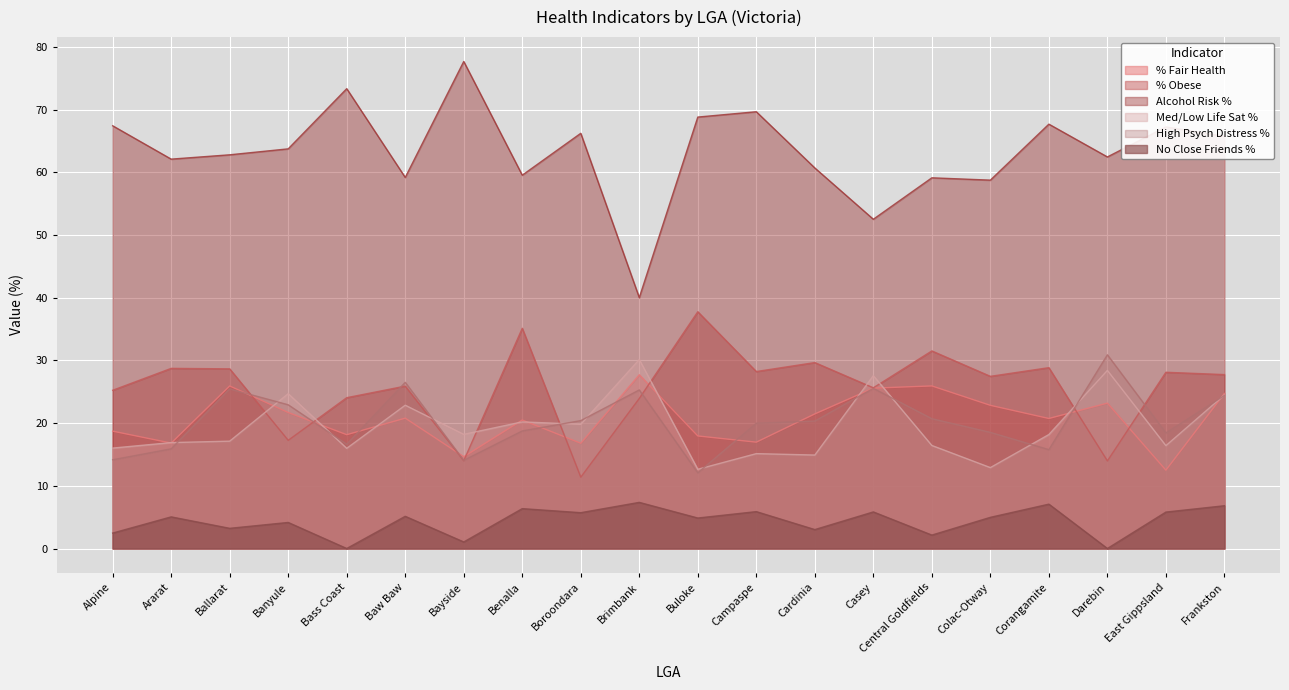

Where is % Obese nearest to the value 24?

Bass Coast